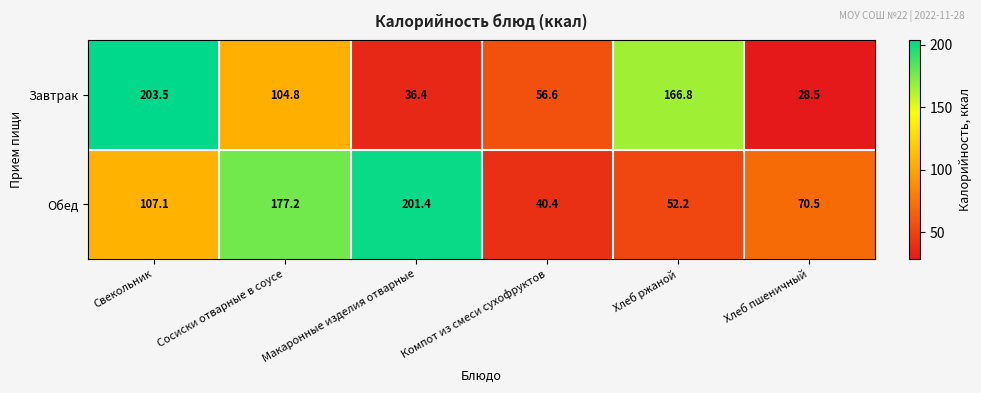

Which series changed the most between Сосиски отварные в соусе and Хлеб пшеничный?

Обед